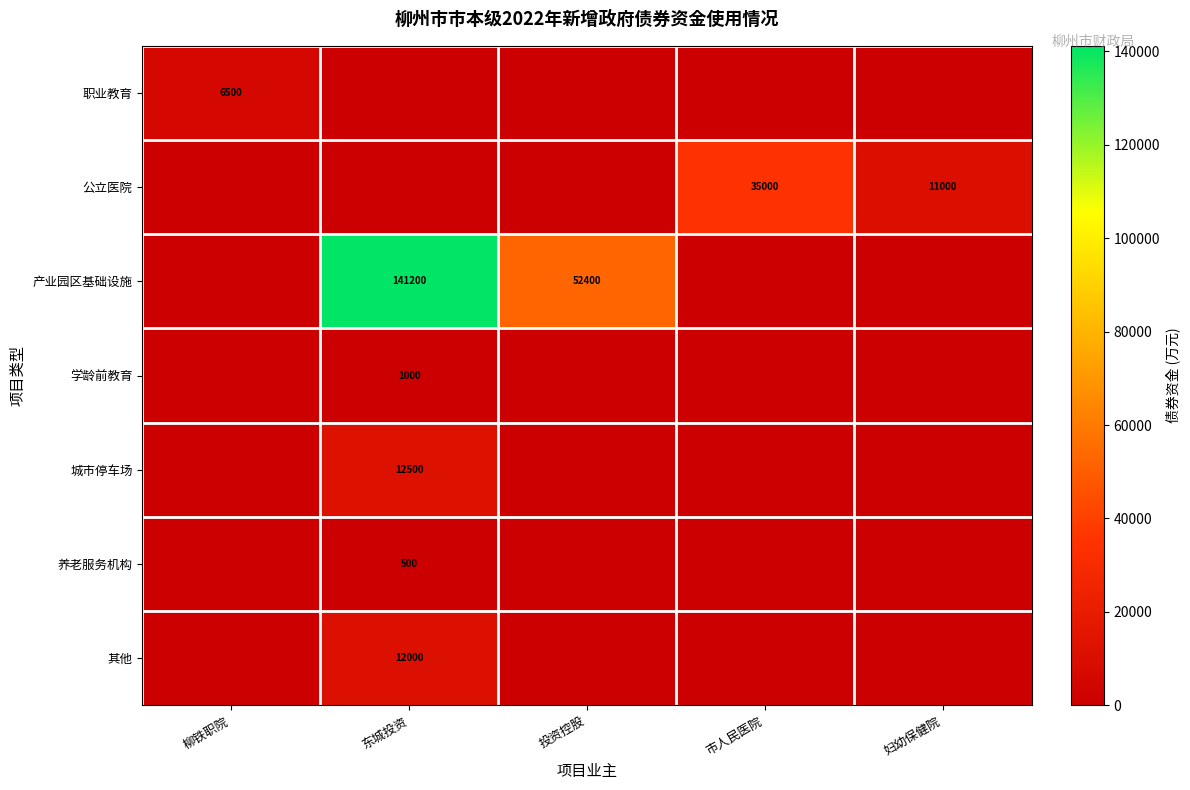

Which label corresponds to the smallest value in the chart?

东城投资